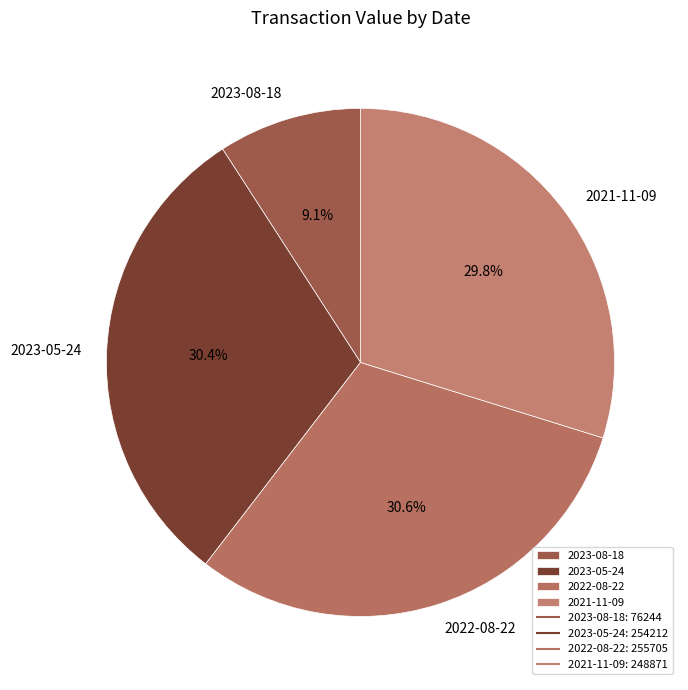

To the nearest percent, what portion does 2022-08-22 represent?

31%